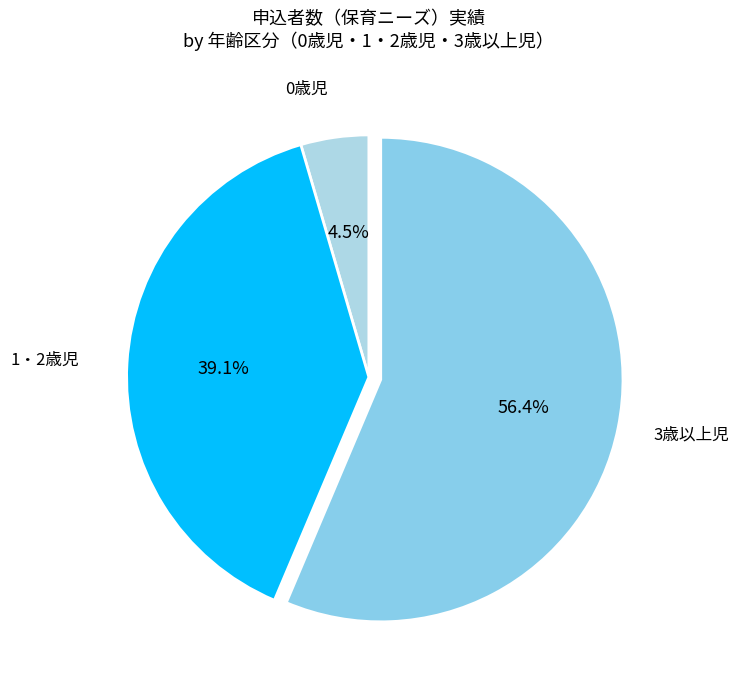

How many slices are in this pie chart?

3